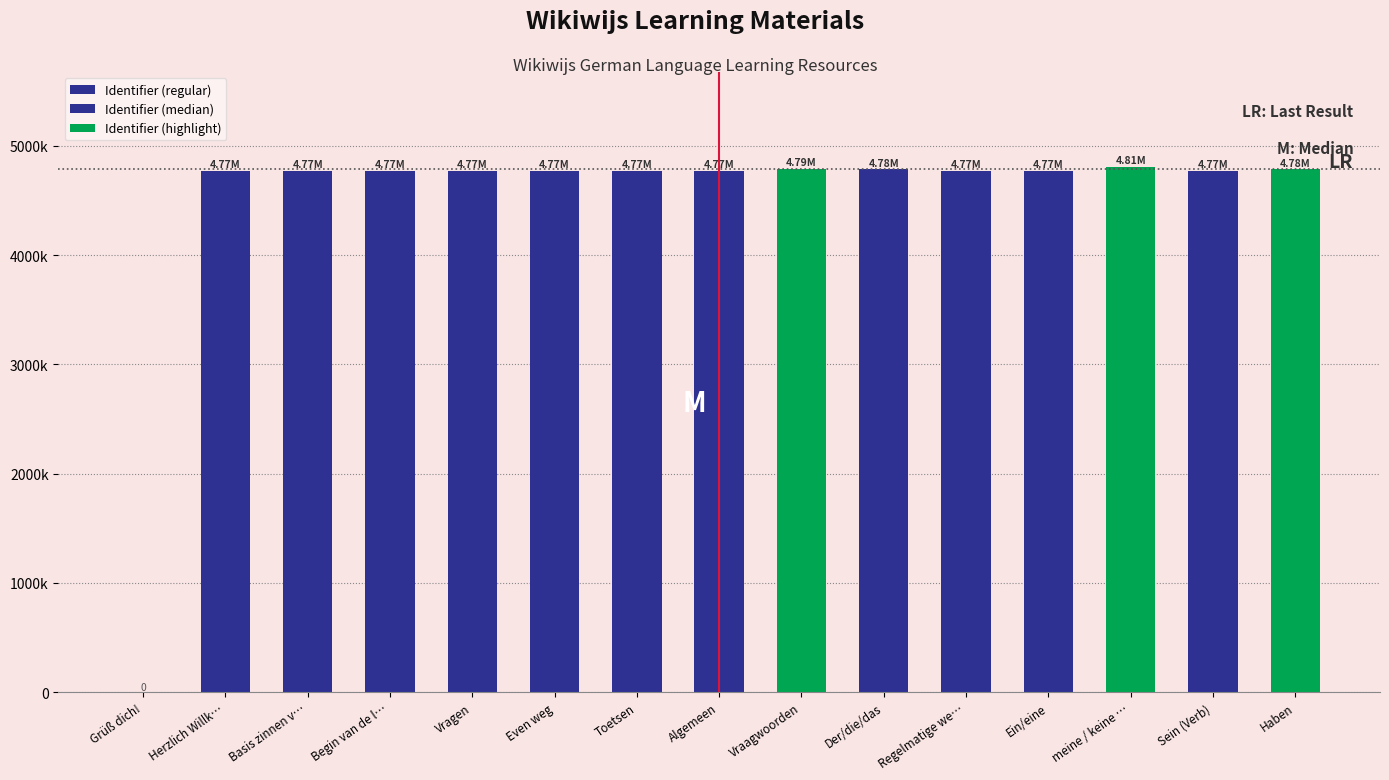

What is the label of the 9th bar from the right?

Toetsen